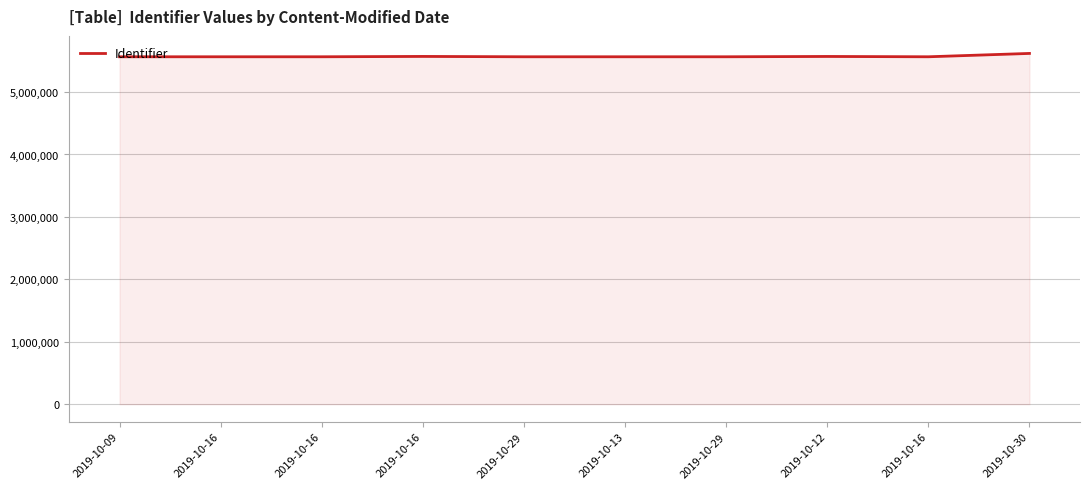

Which has a higher value, 2019-10-12 or 2019-10-30?

2019-10-30